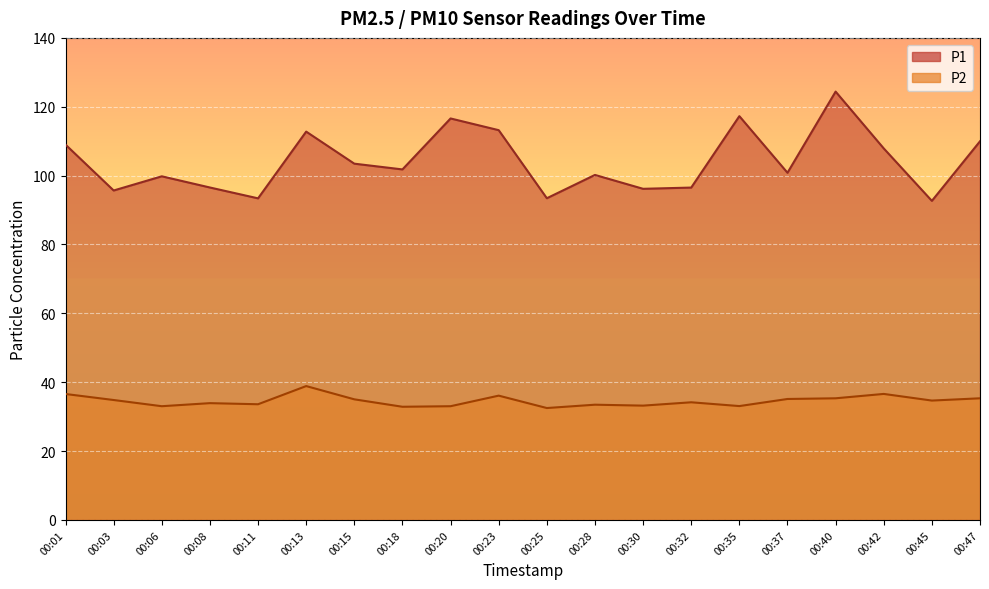

Which series has the widest spread of values?

P1